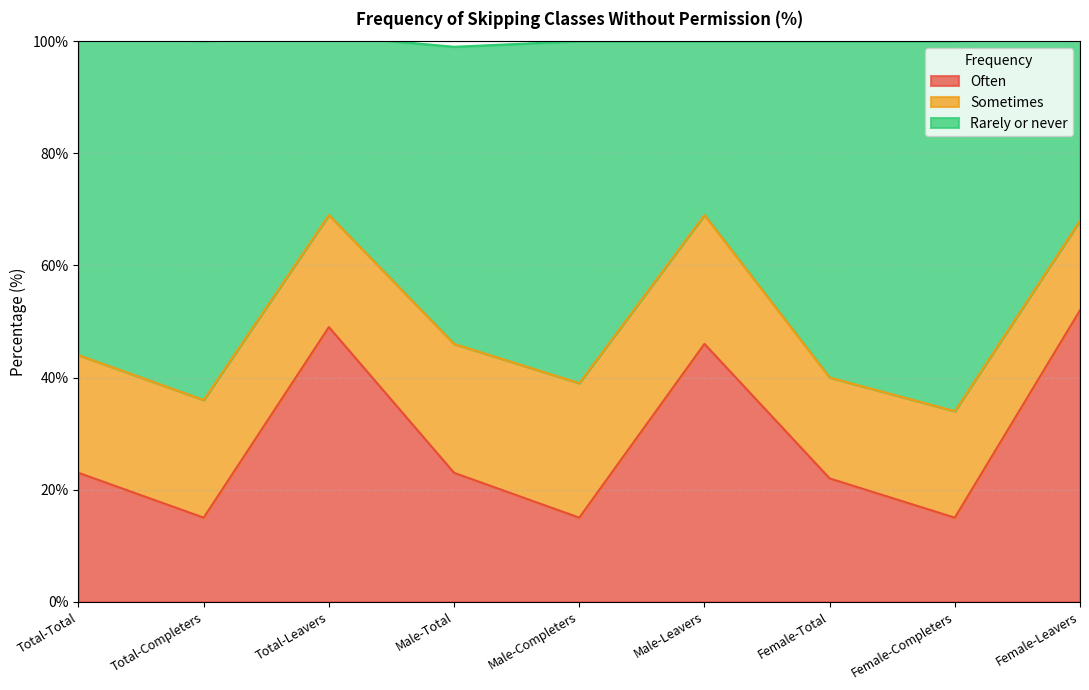

What is the difference between the second highest and second lowest values in the Rarely or never series?

33